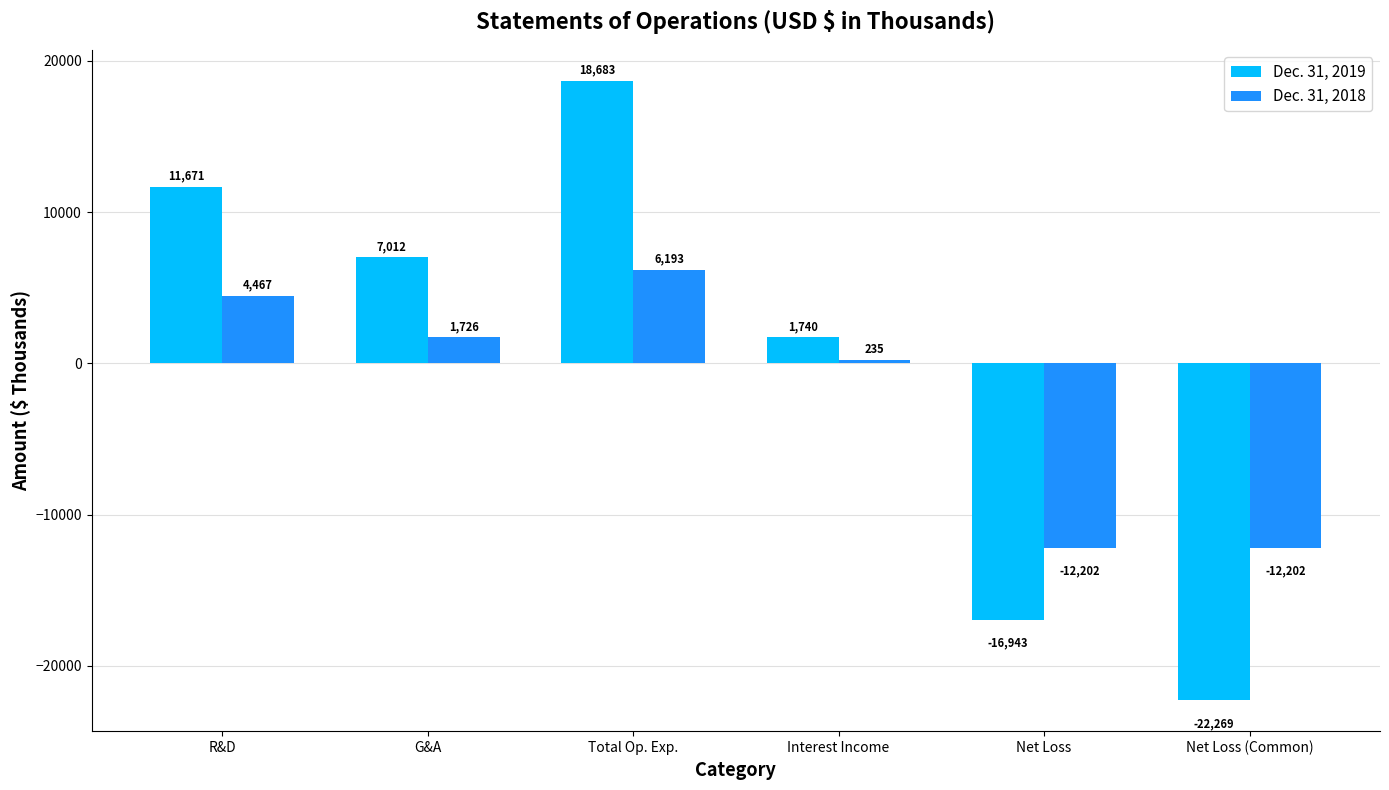

Which series has the widest spread of values?

Dec. 31, 2019